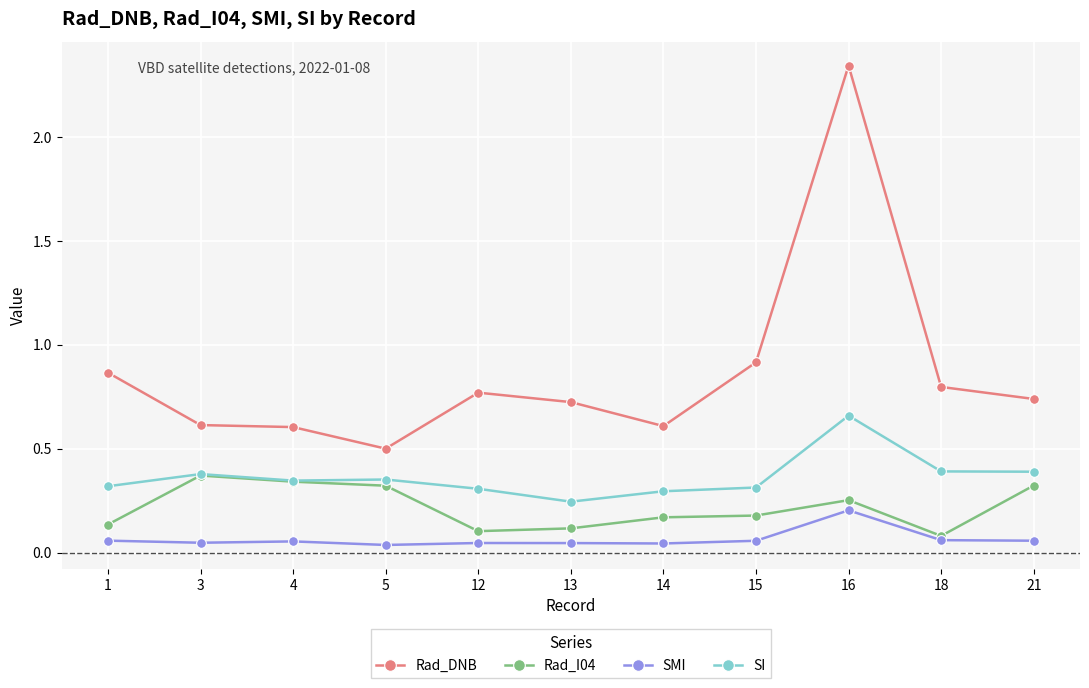

True or false: SMI and Rad_I04 cross at least once.

False